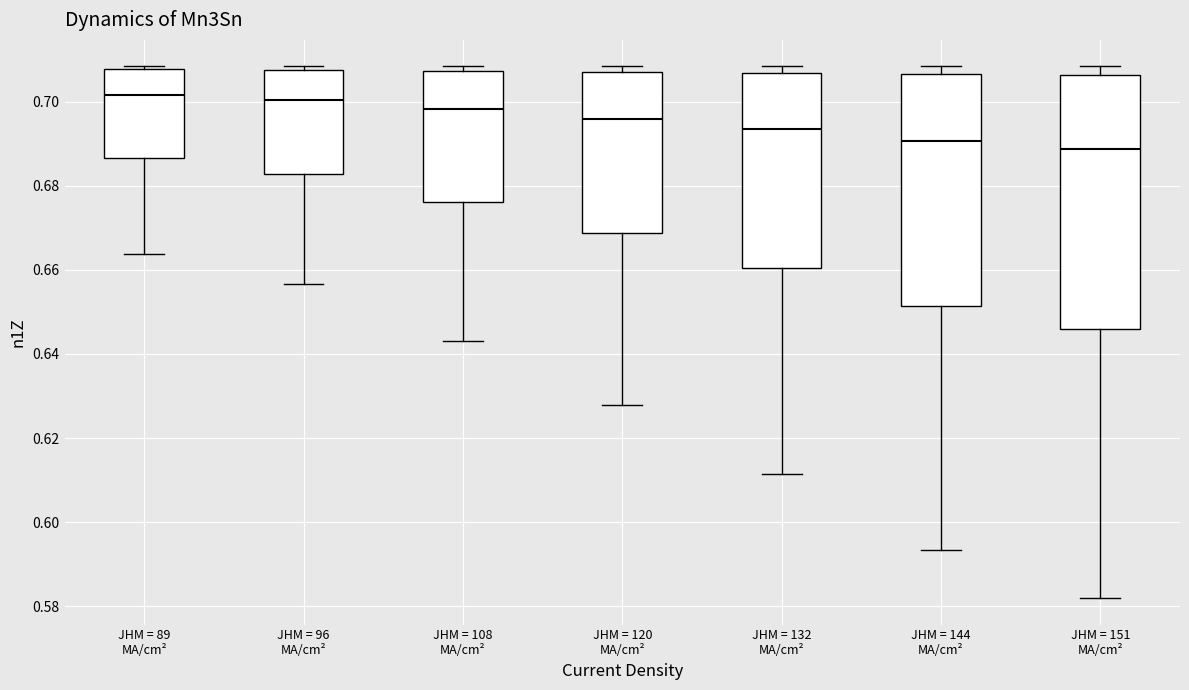

Reading left to right, transcribe this box plot: for each box, give where its median line is, the range the box spans, and where its two whiskers end, as read against the y-axis. The values are not printed on the chart, so give them approximately, as read against the axis.

JHM = 89 MA/cm²: median 0.702, box 0.686 to 0.708, whiskers 0.664 to 0.708 (just above the box's upper edge)
JHM = 96 MA/cm²: median 0.700, box 0.682 to 0.708, whiskers 0.656 to 0.708 (just above the box's upper edge)
JHM = 108 MA/cm²: median 0.698, box 0.676 to 0.708, whiskers 0.644 to 0.708 (just above the box's upper edge)
JHM = 120 MA/cm²: median 0.696, box 0.668 to 0.708, whiskers 0.628 to 0.708 (just above the box's upper edge)
JHM = 132 MA/cm²: median 0.694, box 0.660 to 0.706, whiskers 0.612 to 0.708
JHM = 144 MA/cm²: median 0.690, box 0.652 to 0.706, whiskers 0.594 to 0.708
JHM = 151 MA/cm²: median 0.688, box 0.646 to 0.706, whiskers 0.582 to 0.708